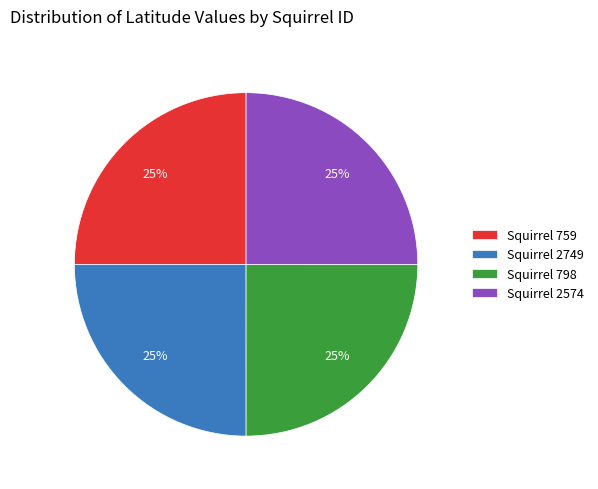

To the nearest percent, what percentage of the pie is Squirrel 2574?

25%